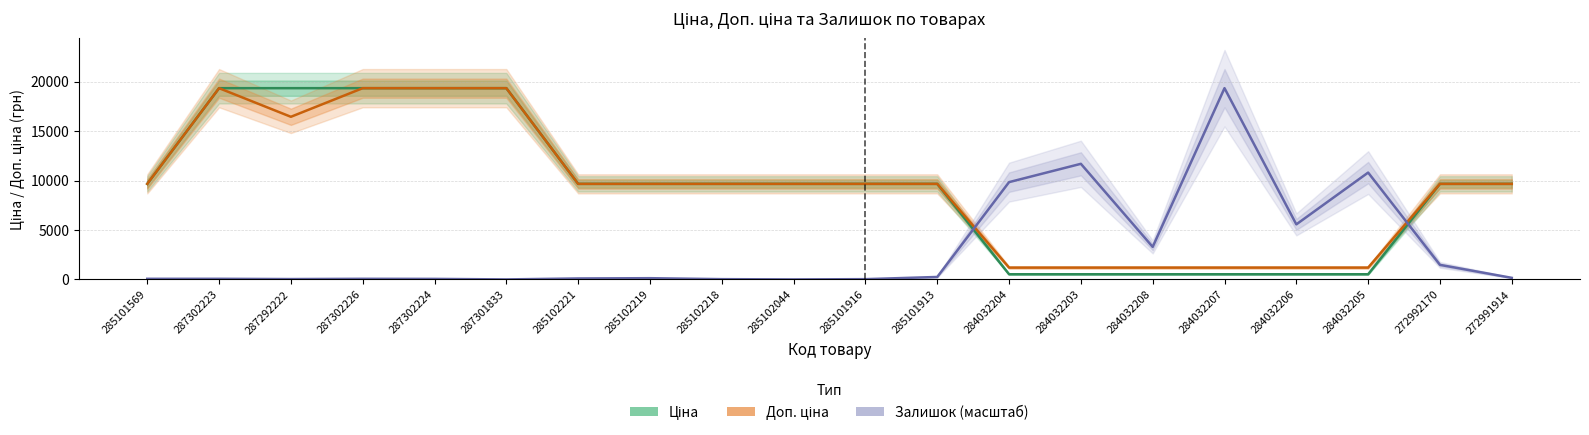

Which series has the largest range (max minus min)?

Залишок (масштаб)